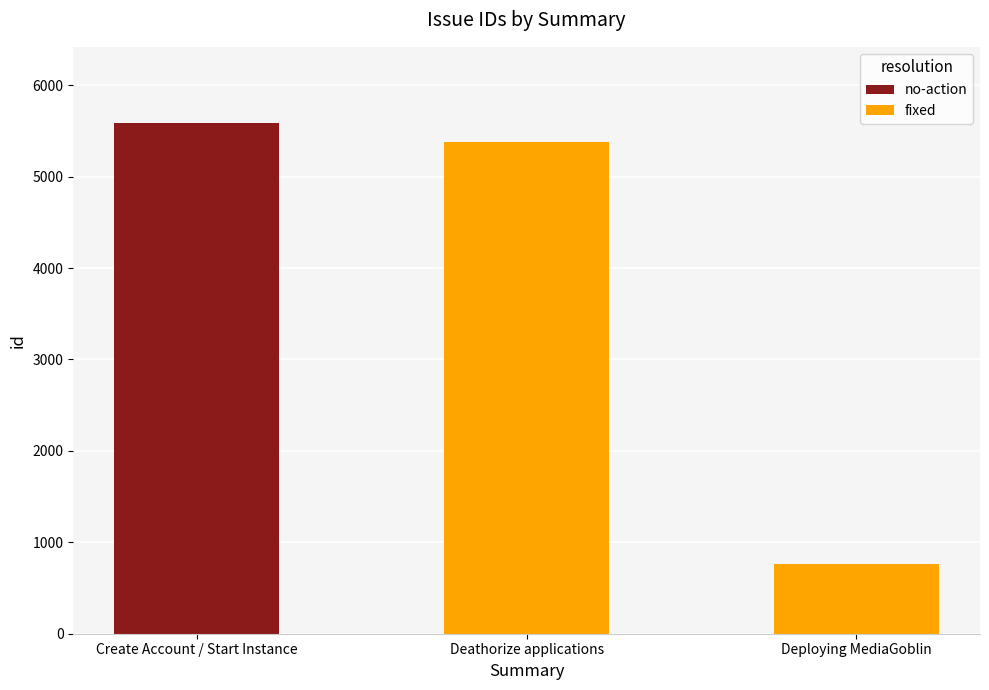

Which has a higher value, Deploying MediaGoblin or Create Account / Start Instance?

Create Account / Start Instance